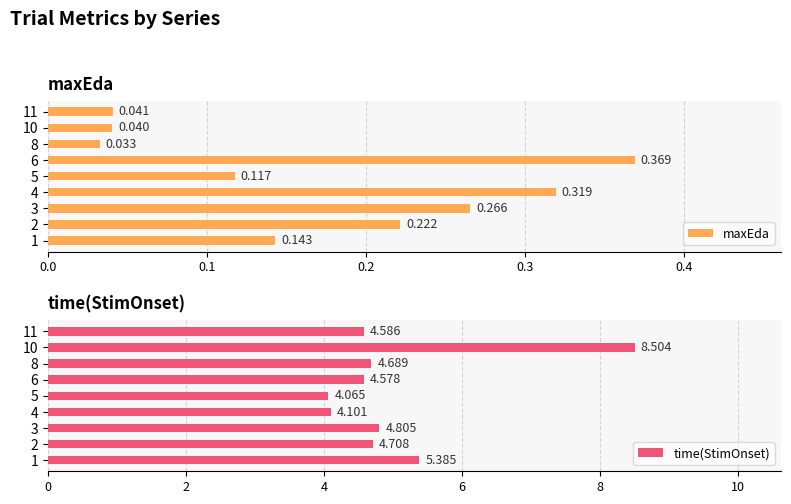

Is it true that maxEda equals 0.4 at 4?

False